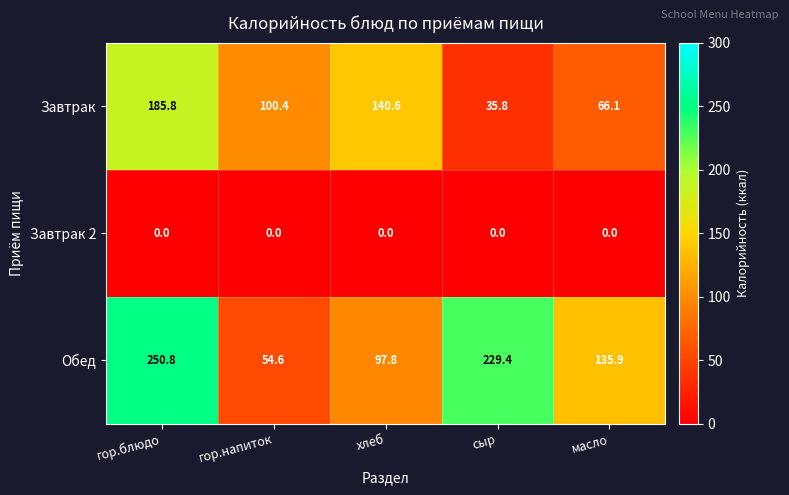

At how many categories does at least one series exceed 53?

5